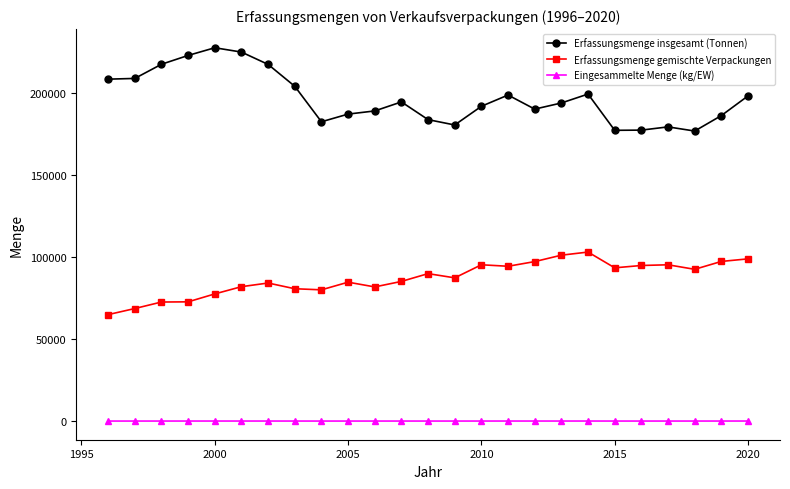

True or false: Erfassungsmenge gemischte Verpackungen and Erfassungsmenge insgesamt (Tonnen) intersect in this chart.

False